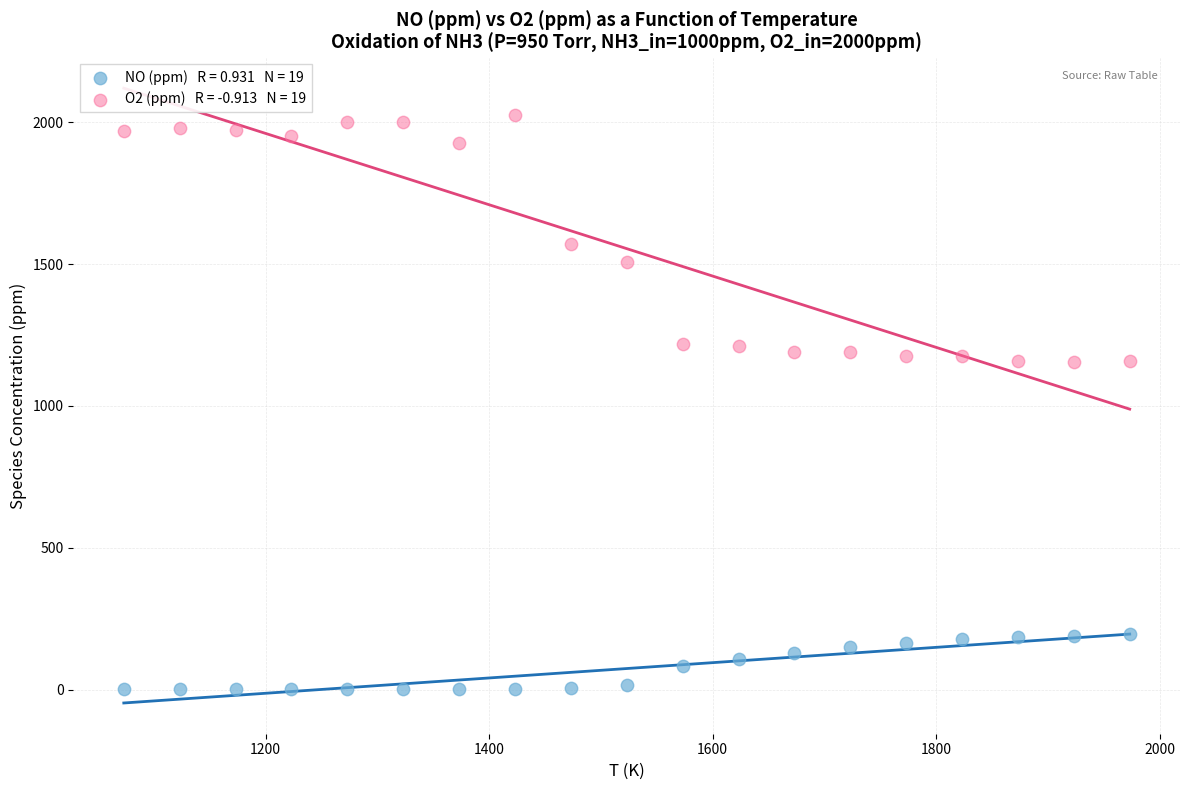

Across all data points, what is the range of Y values (max minus min)?

2023.6